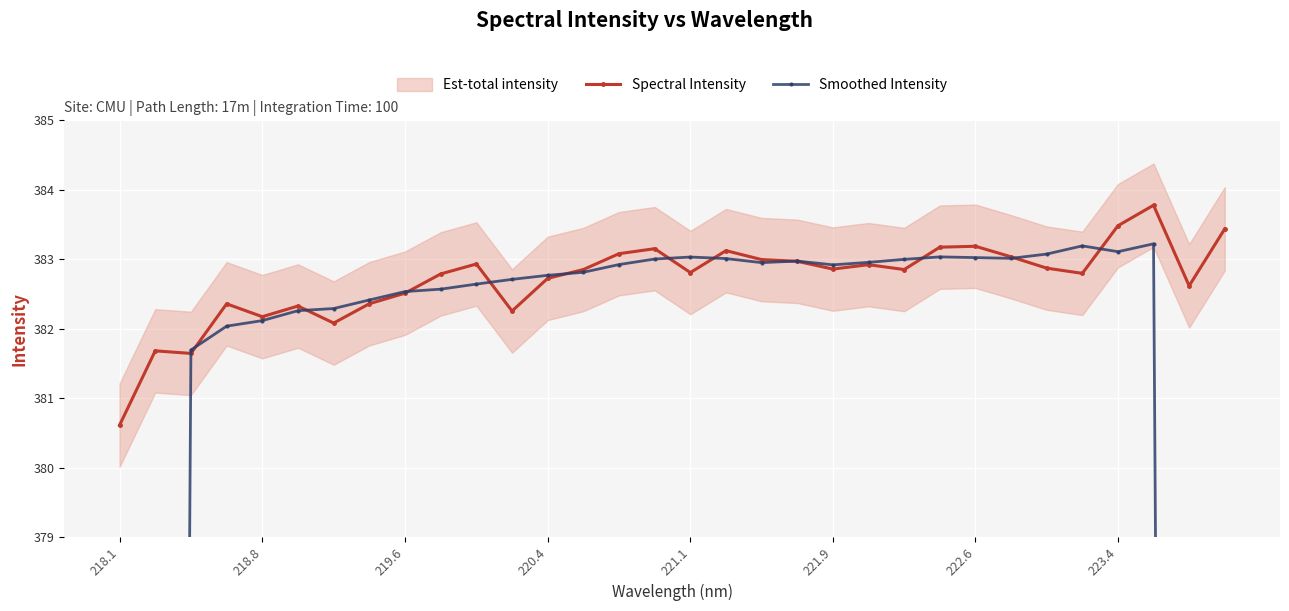

Which category has the lowest value in the Spectral Intensity series?

218.1